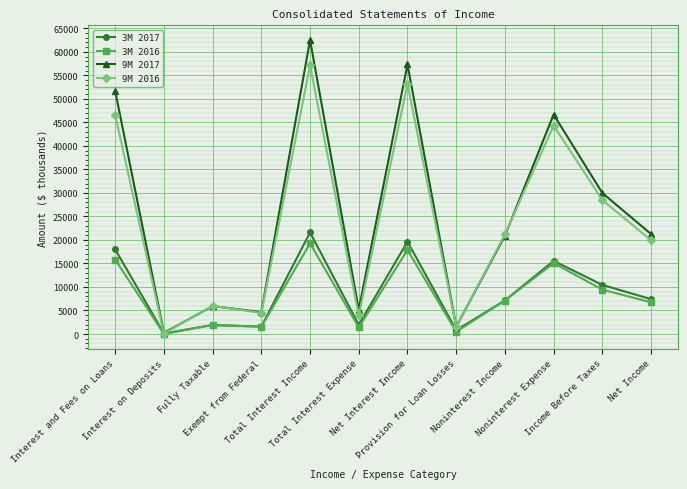

Which series has the widest spread of values?

9M 2017